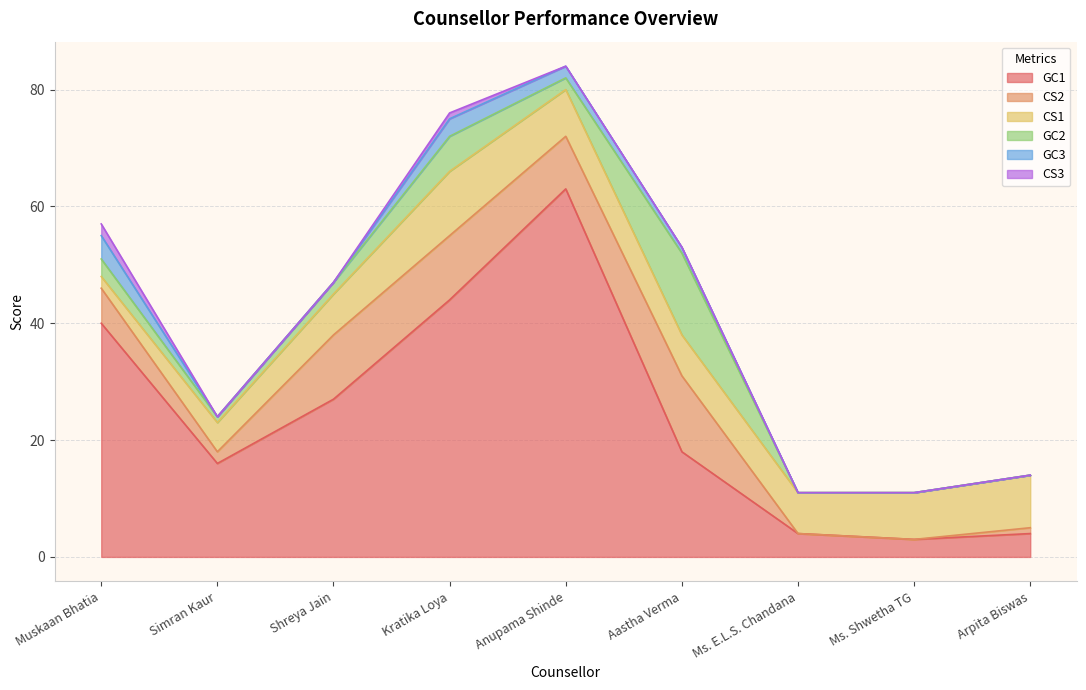

How many interior local peaks does the CS2 series have?

1